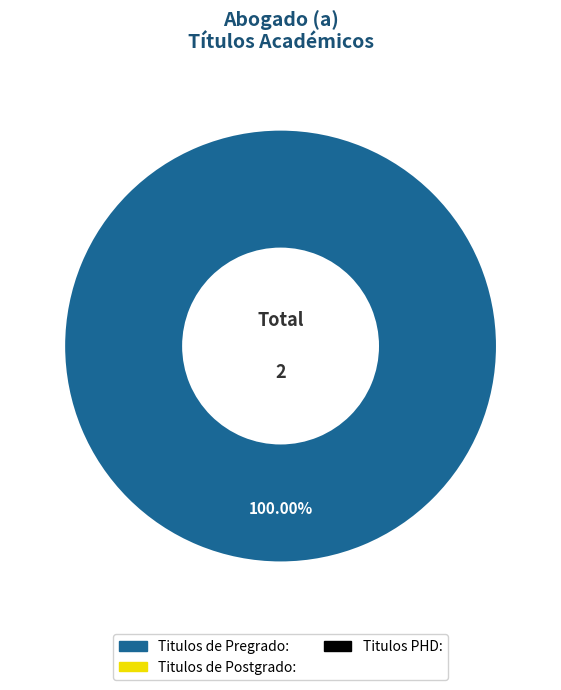

Is there a majority slice in this chart?

Yes